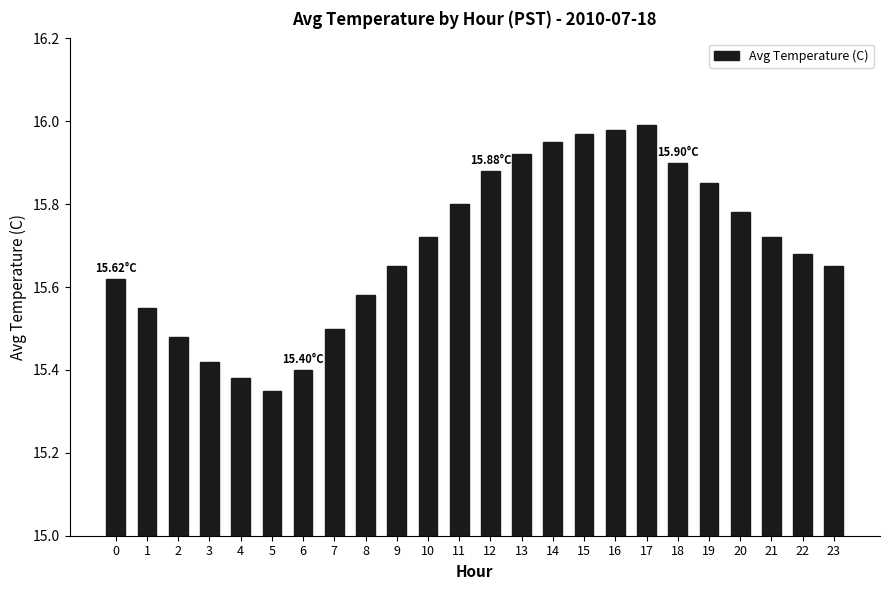

Which label corresponds to the smallest value in the chart?

5